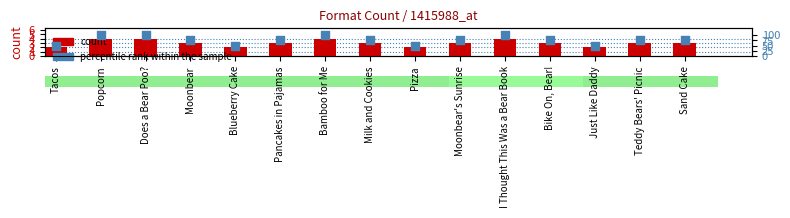

Which series has the largest Y range (max minus min)?

percentile rank within the sample